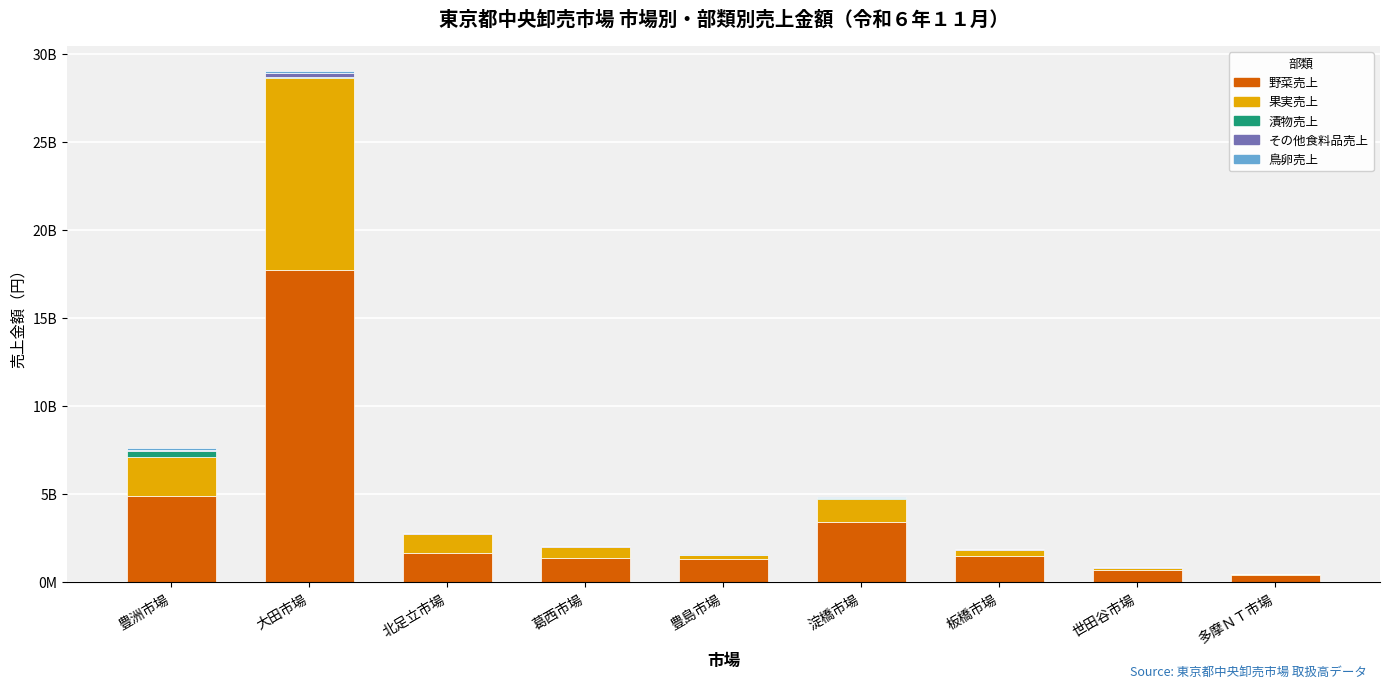

What is the label of the 9th bar from the left?

多摩ＮＴ市場